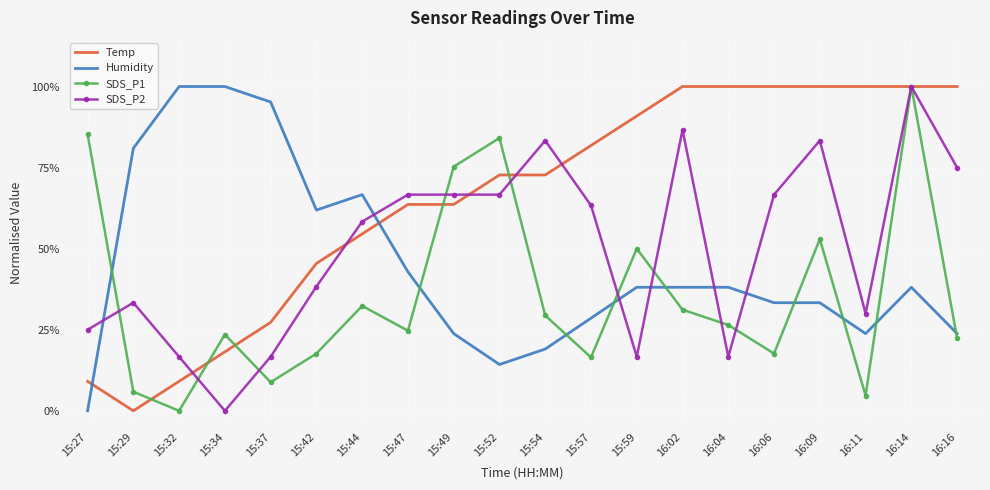

Which series ends up on top after the final intersection of Humidity and SDS_P2?

SDS_P2